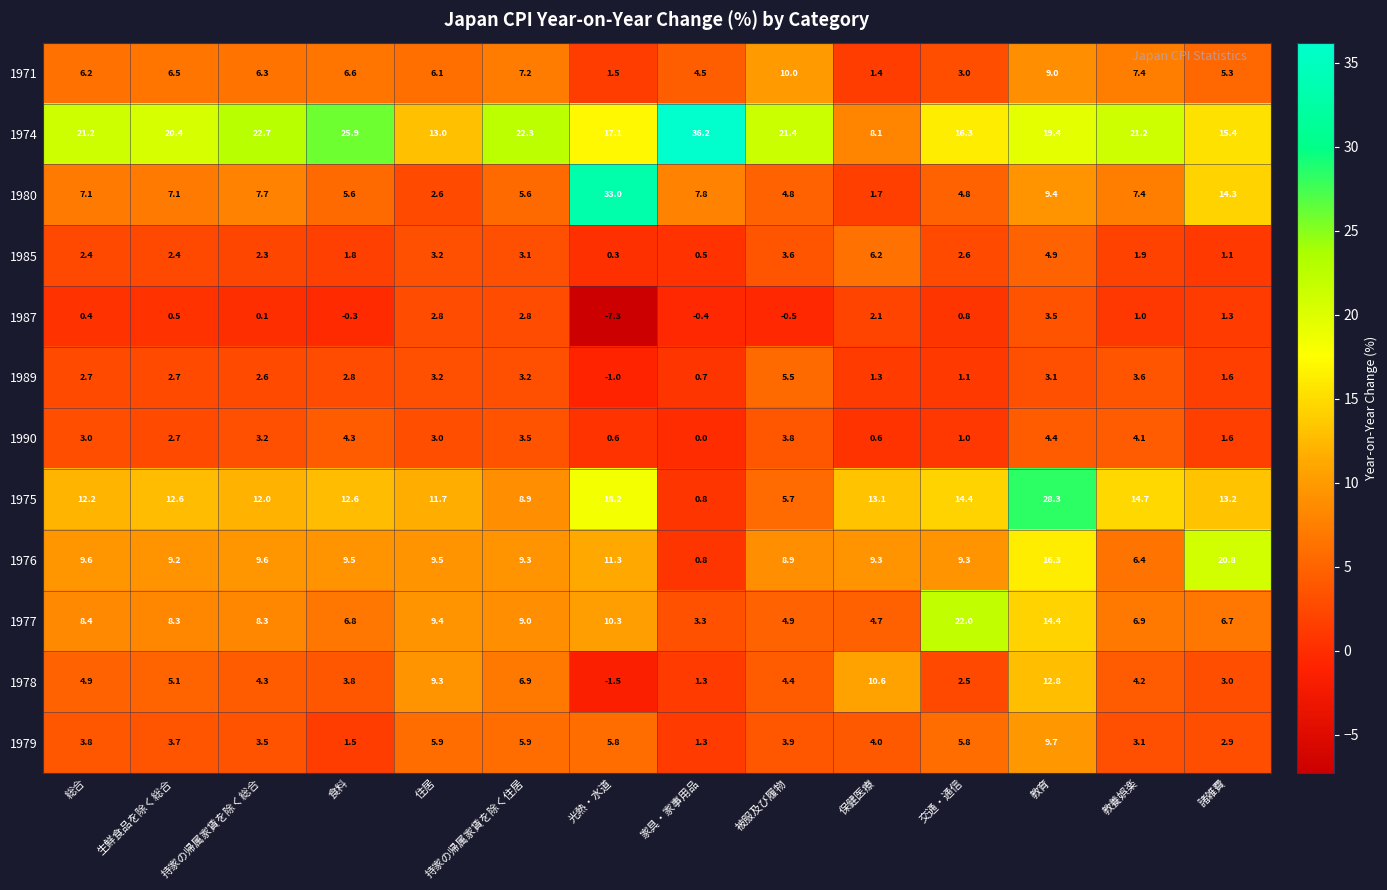

What is the sum of all 1990 values?

35.8